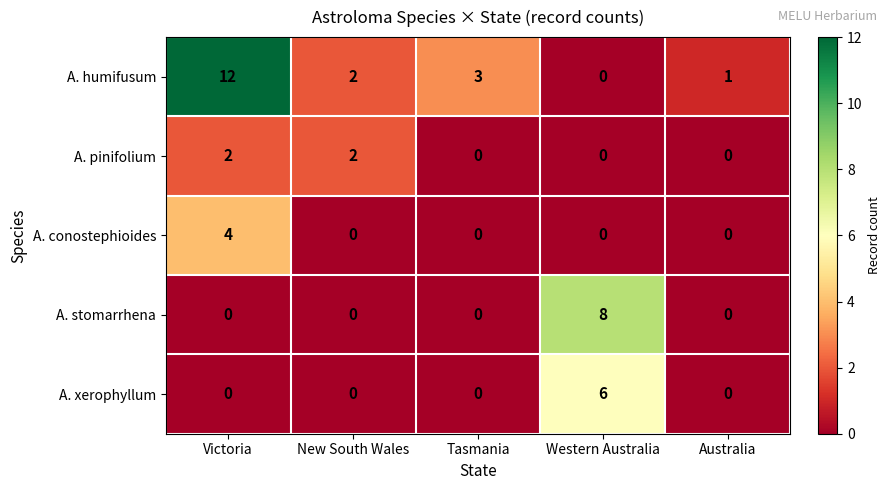

At which category is the sum across all series the highest?

Victoria